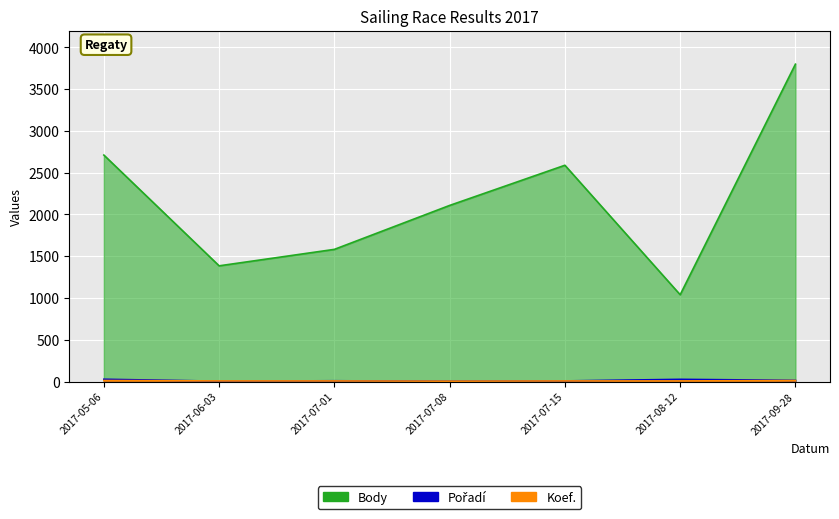

What are all the series names shown in the legend?

Body, Pořadí, Koef.